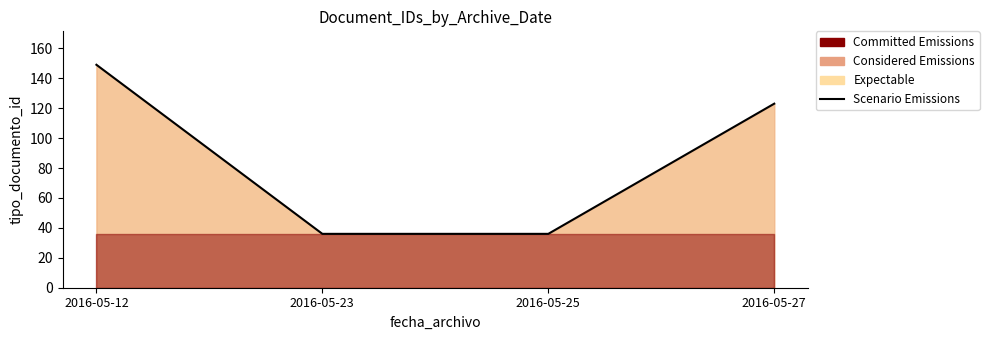

What is the sum of the values at 2016-05-23 and 2016-05-27?

159